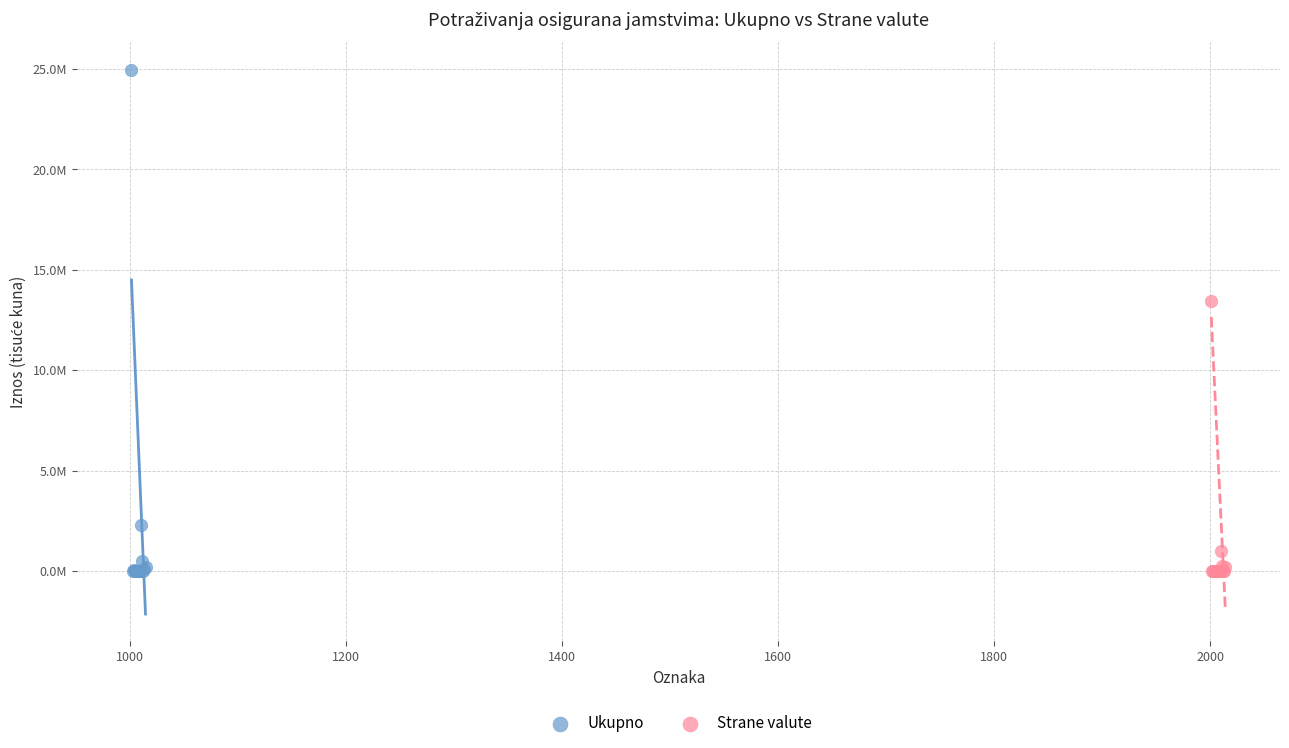

What are all the series names shown in the legend?

Ukupno, Strane valute